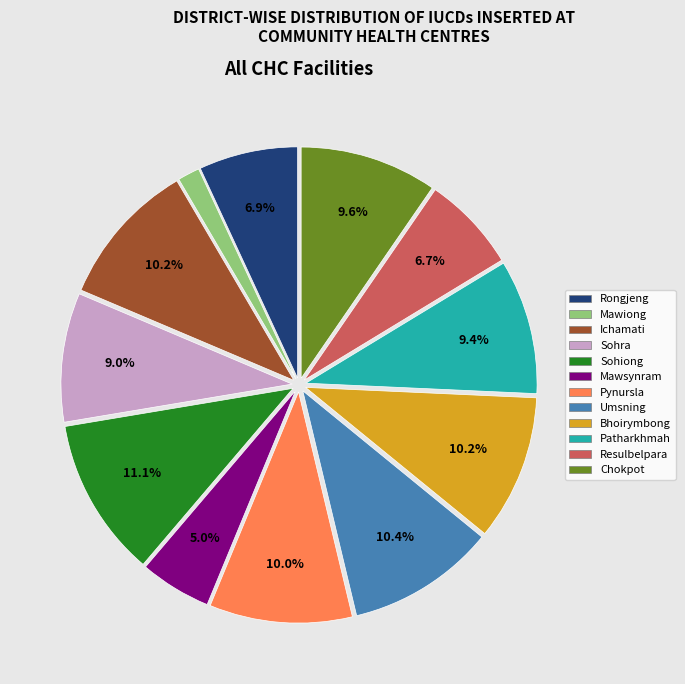

How many segments does this pie chart have?

12